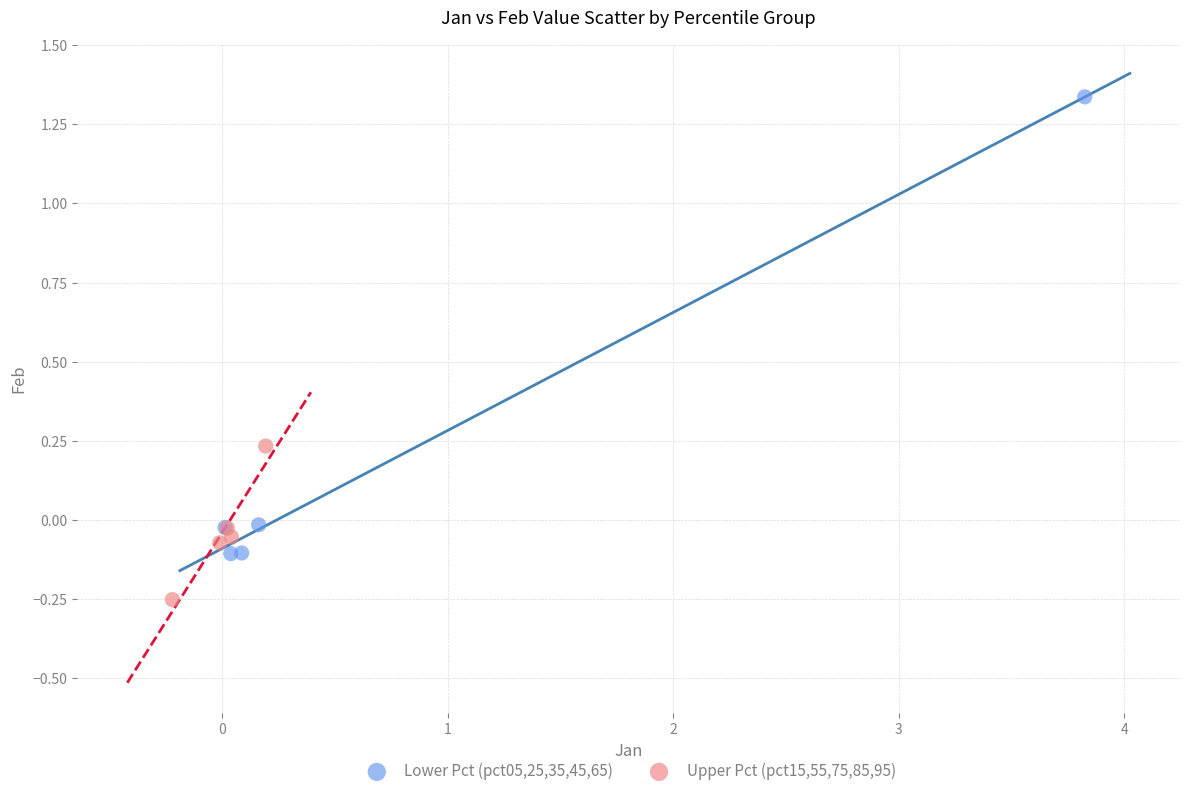

Which series contains the highest Y value?

Lower Pct (pct05,25,35,45,65)